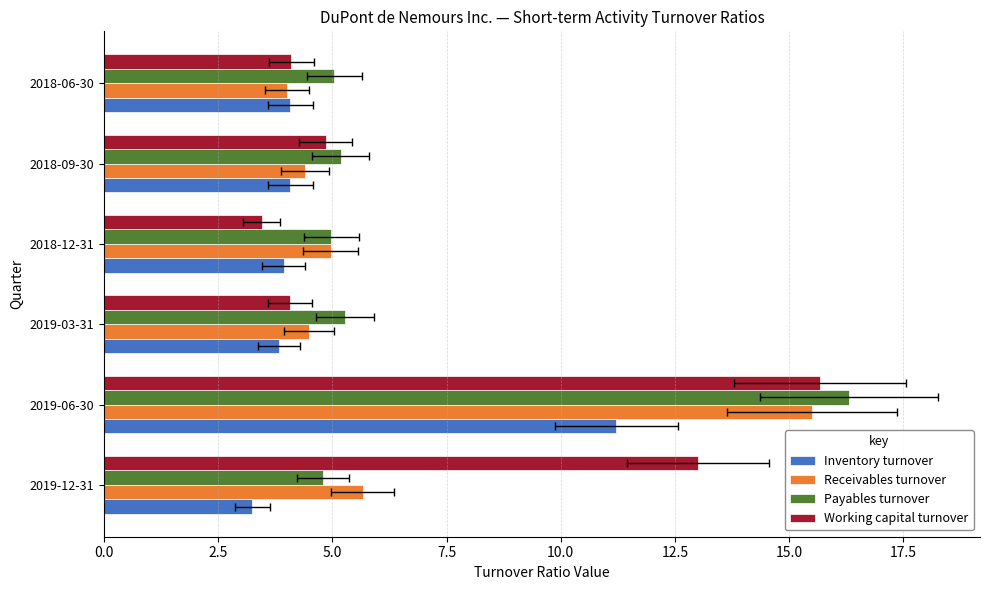

How many categories are shown in the chart?

6